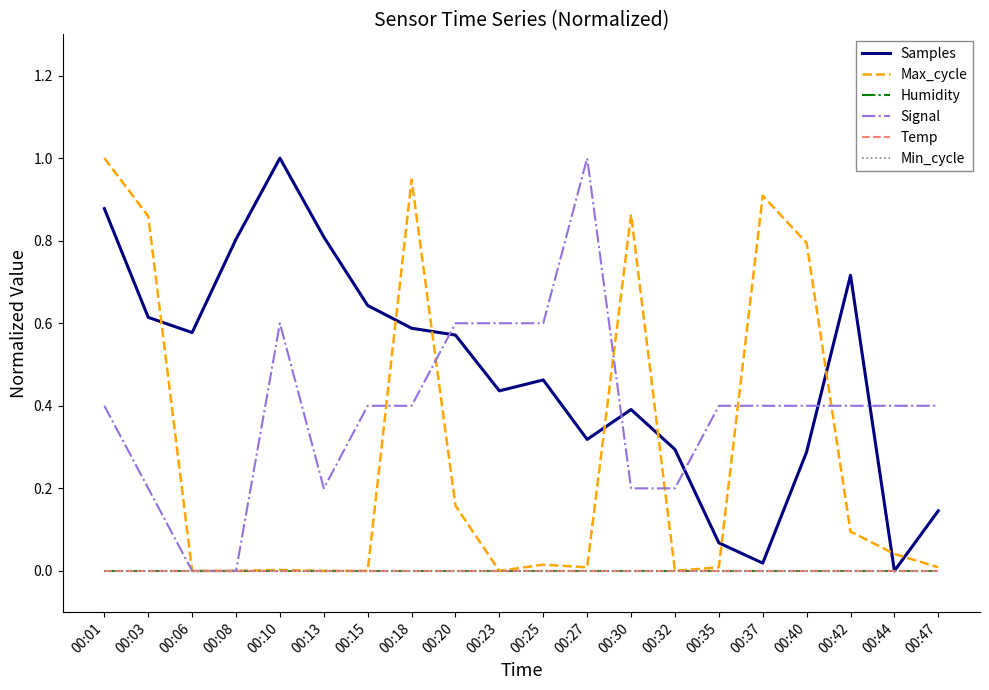

Does the chart display data point markers on the line(s)?

No